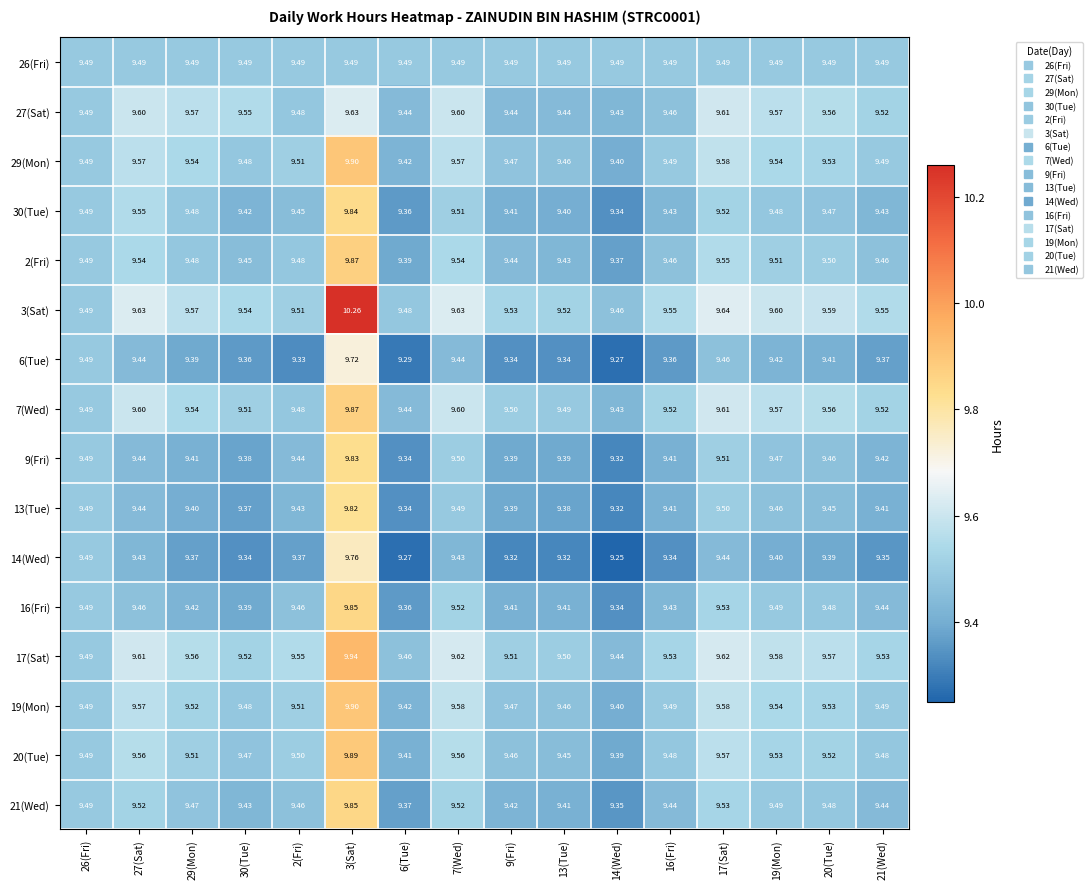

Is the value of 6(Tue) at 9(Fri) greater than the value of 3(Sat) at 29(Mon)?

No